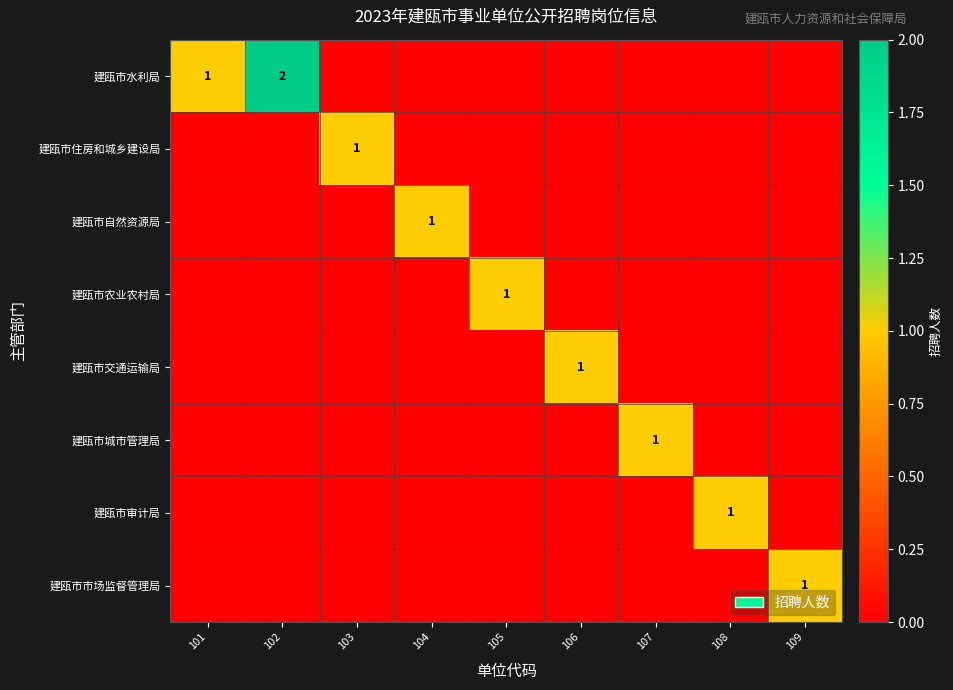

The row_1 series shows 0 at 101. True or false?

True